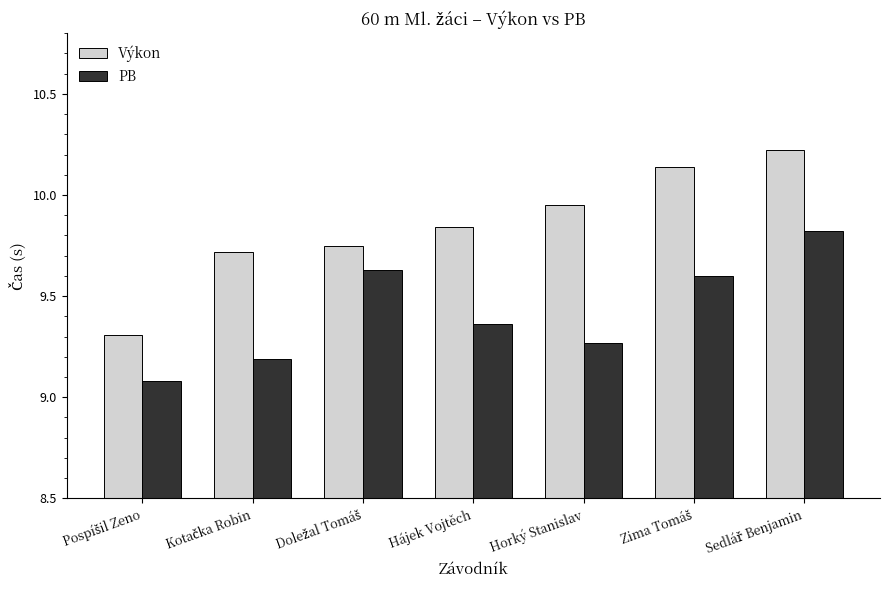

What are all the series names shown in the legend?

Výkon, PB